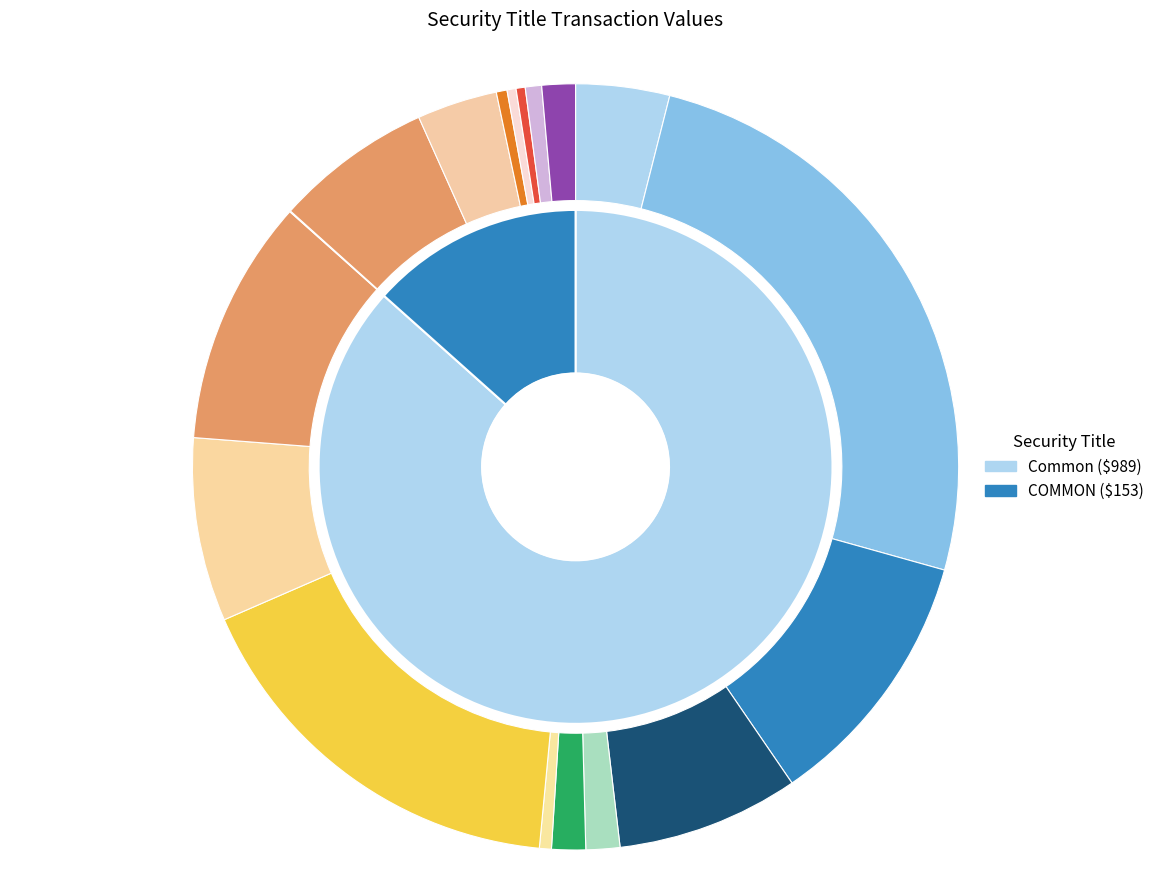

How many segments does this pie chart have?

2